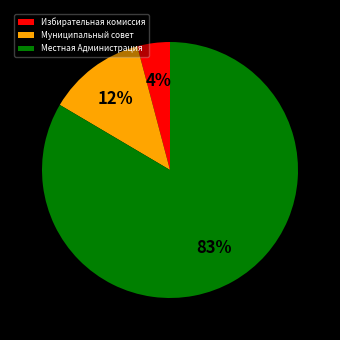

Between Муниципальный совет and Избирательная комиссия, which is larger?

Муниципальный совет